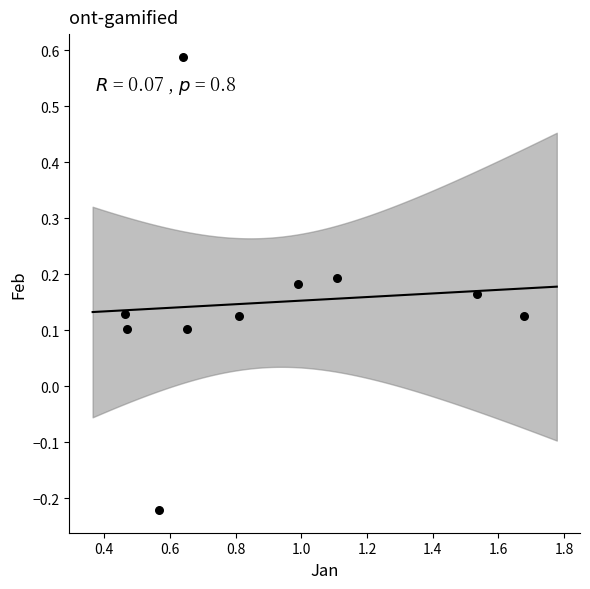

What is the range of Y values (max minus min)?

0.8